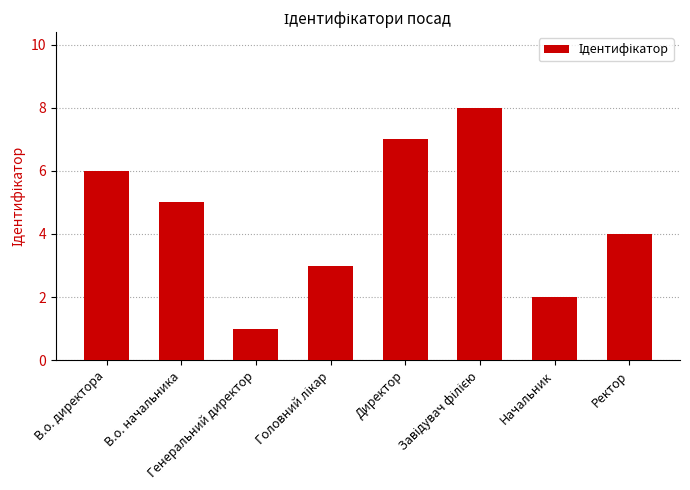

At which label does the data first exceed 5?

В.о. директора